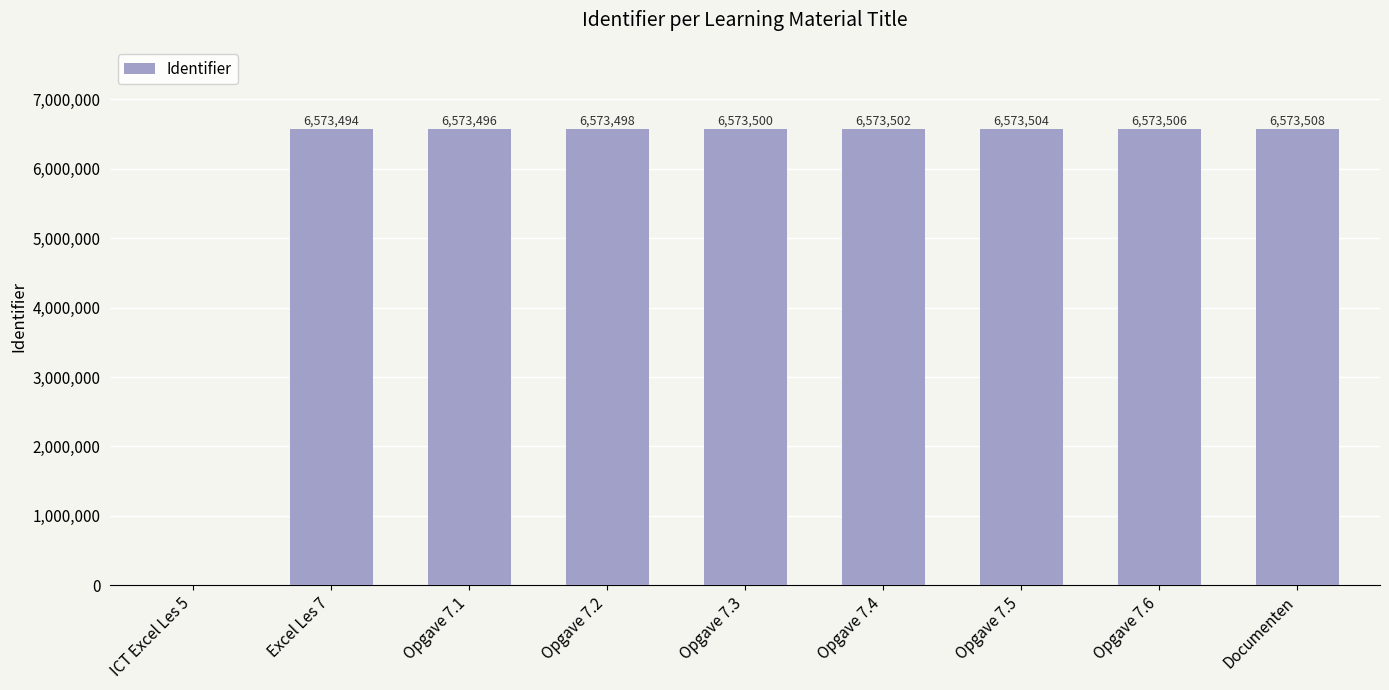

Does the chart contain stacked bars?

No